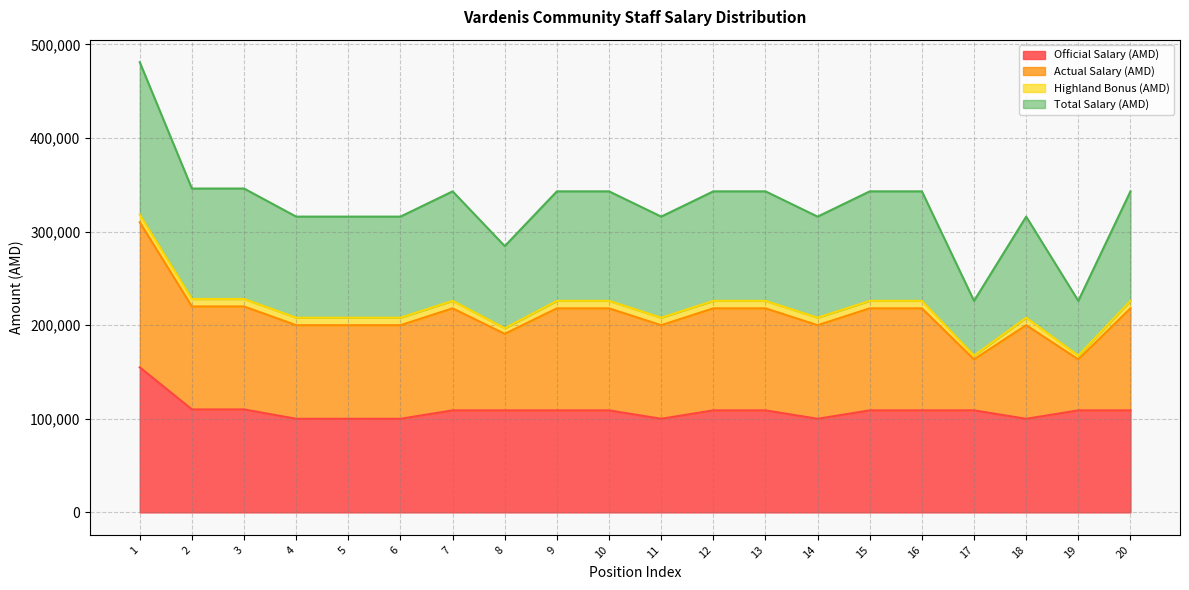

What is the minimum value for Official Salary (AMD)?

100000